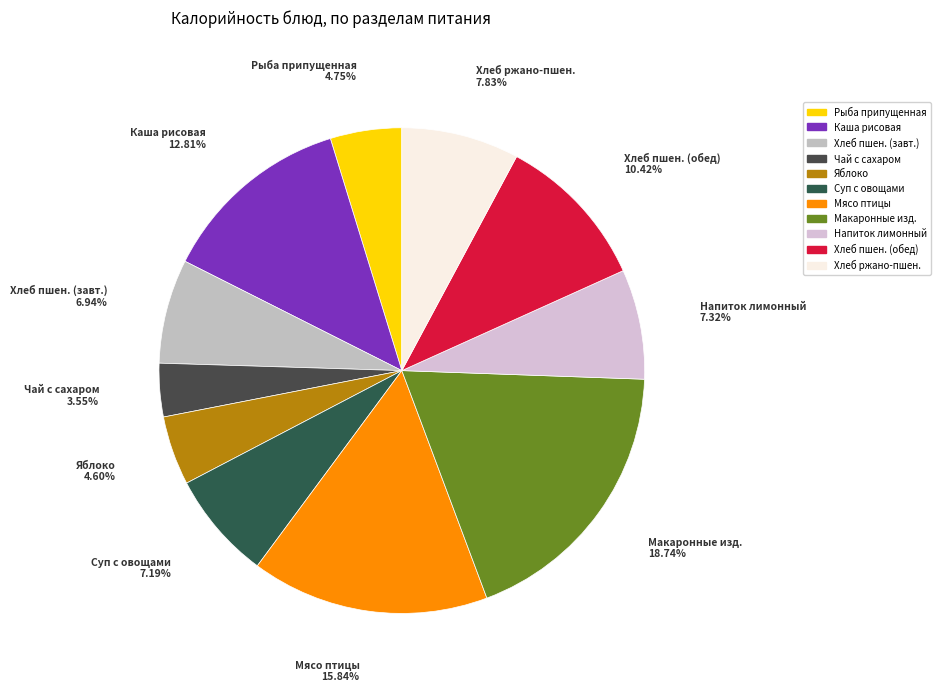

How many segments does this pie chart have?

11